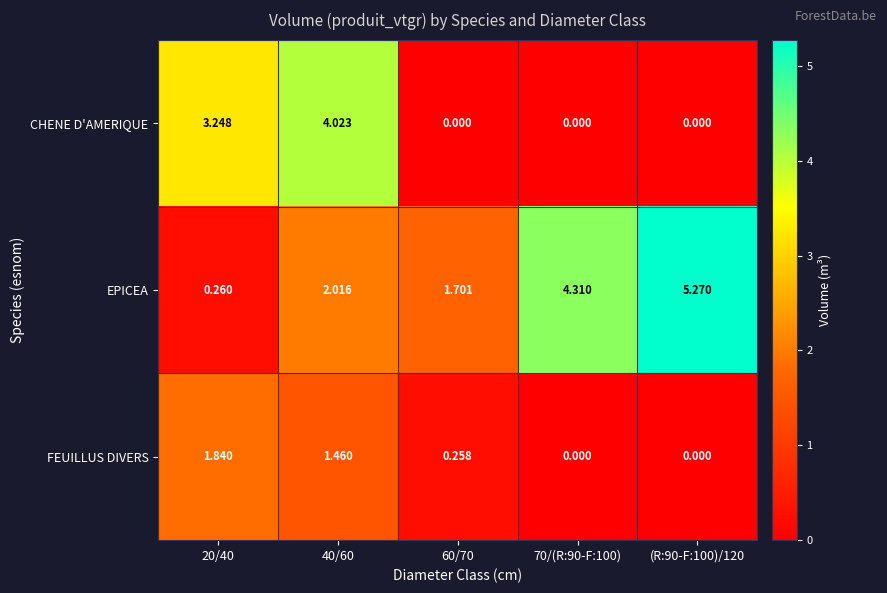

Which series has the largest total across all categories?

EPICEA